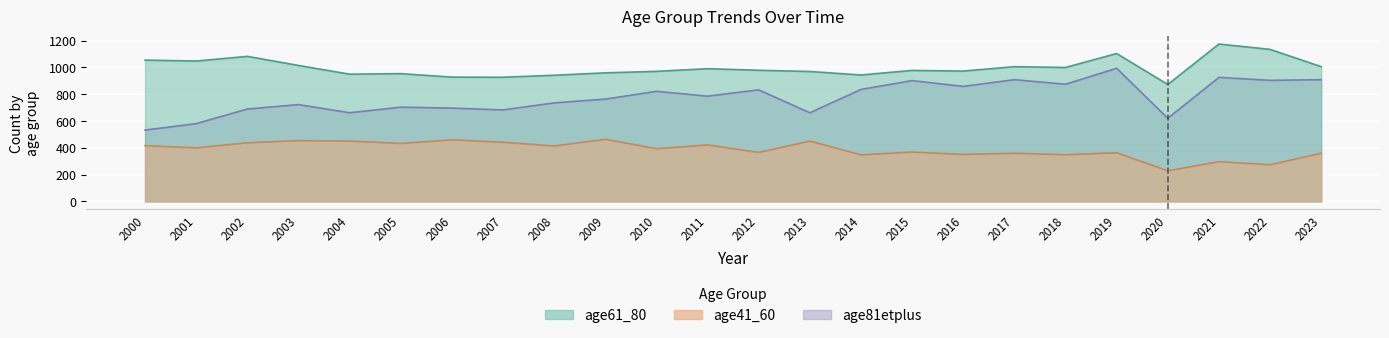

Reading left to right, list all the values displayed in this chart.

age41_60: 416	399	437	453	450	432	459	441	413	463	393	421	365	450	347	368	350	359	348	363	228	296	273	359
age61_80: 1054	1047	1082	1014	949	953	927	926	941	959	970	990	978	969	943	977	972	1005	999	1103	872	1174	1134	1005
age81etplus: 532	580	689	722	661	703	696	682	735	763	821	785	832	661	835	901	858	908	874	993	620	925	903	908